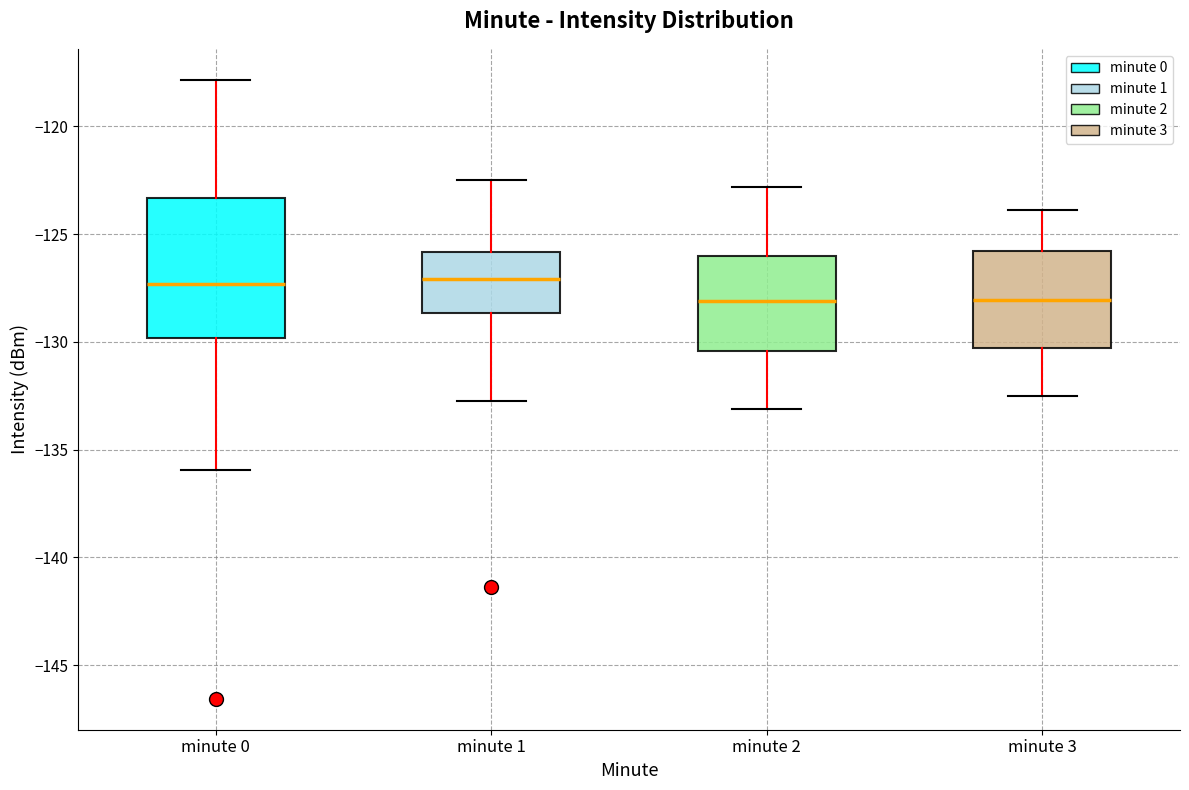

Reading left to right, transcribe this box plot: for each box, give where its median line is, the range the box spans, and where its two whiskers end, as read against the y-axis. The values are not printed on the chart, so give them approximately, as read against the axis.

minute 0: median -127.5, box -130.0 to -123.5, whiskers -136.0 to -118.0
minute 1: median -127.0, box -128.5 to -126.0, whiskers -133.0 to -122.5
minute 2: median -128.0, box -130.5 to -126.0, whiskers -133.0 to -123.0
minute 3: median -128.0, box -130.5 to -126.0, whiskers -132.5 to -124.0